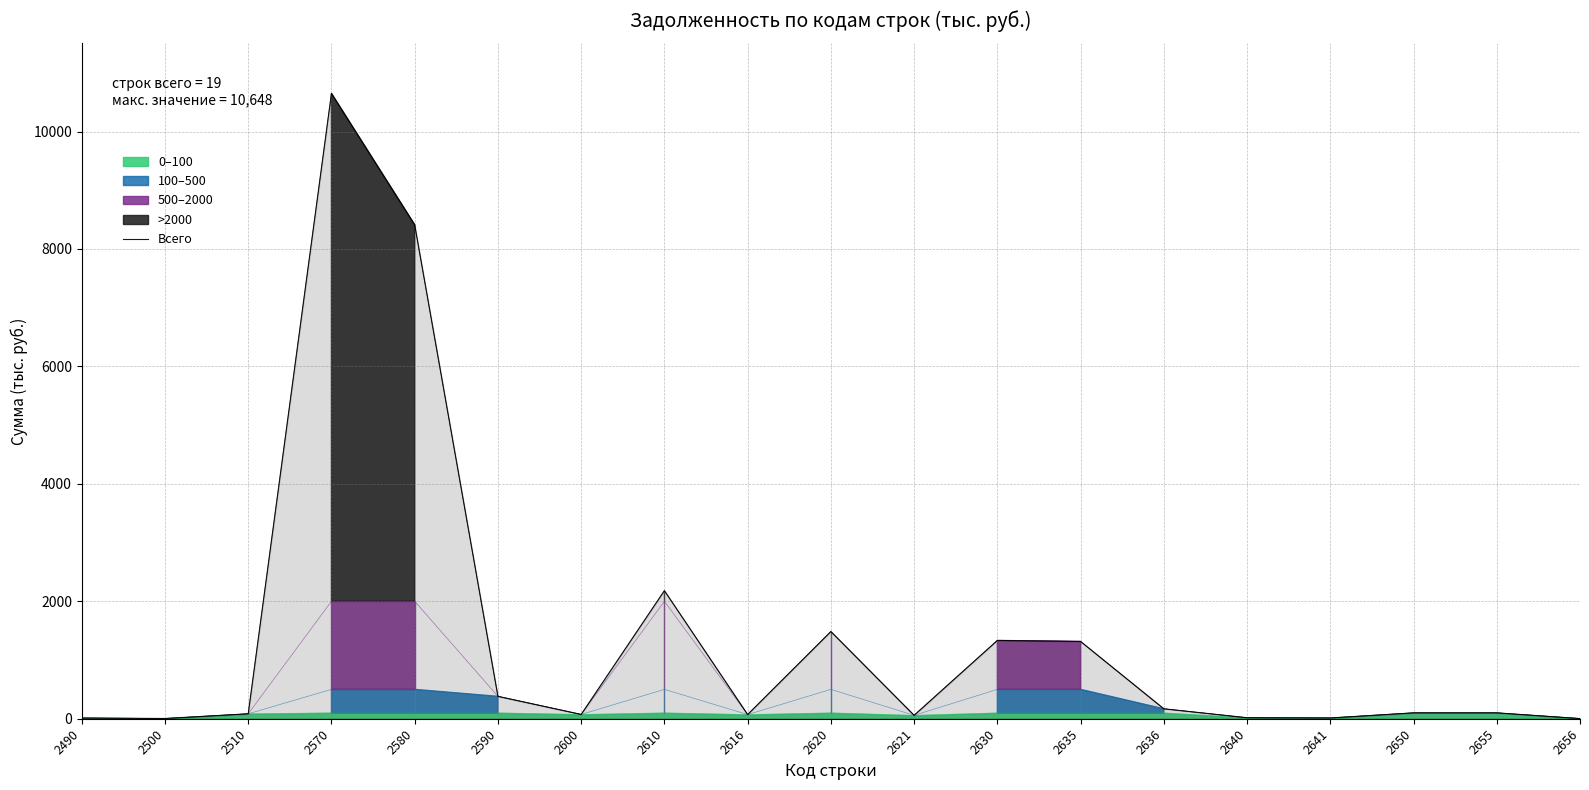

At which category does the chart reach its peak across all series?

2570